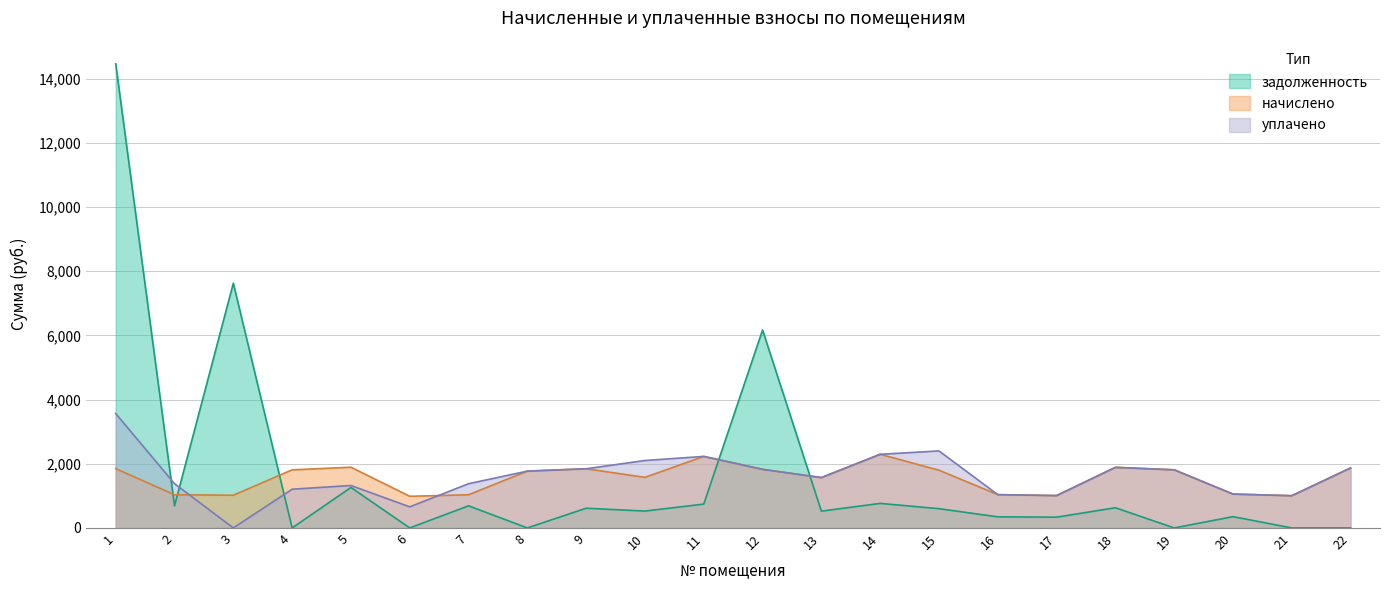

What is the value of the начислено point at the 6th from the left?

986.2